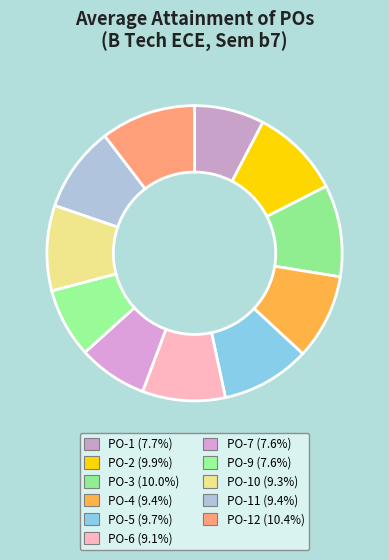

To the nearest percent, what is the difference between the largest and smallest slice percentages?

3%